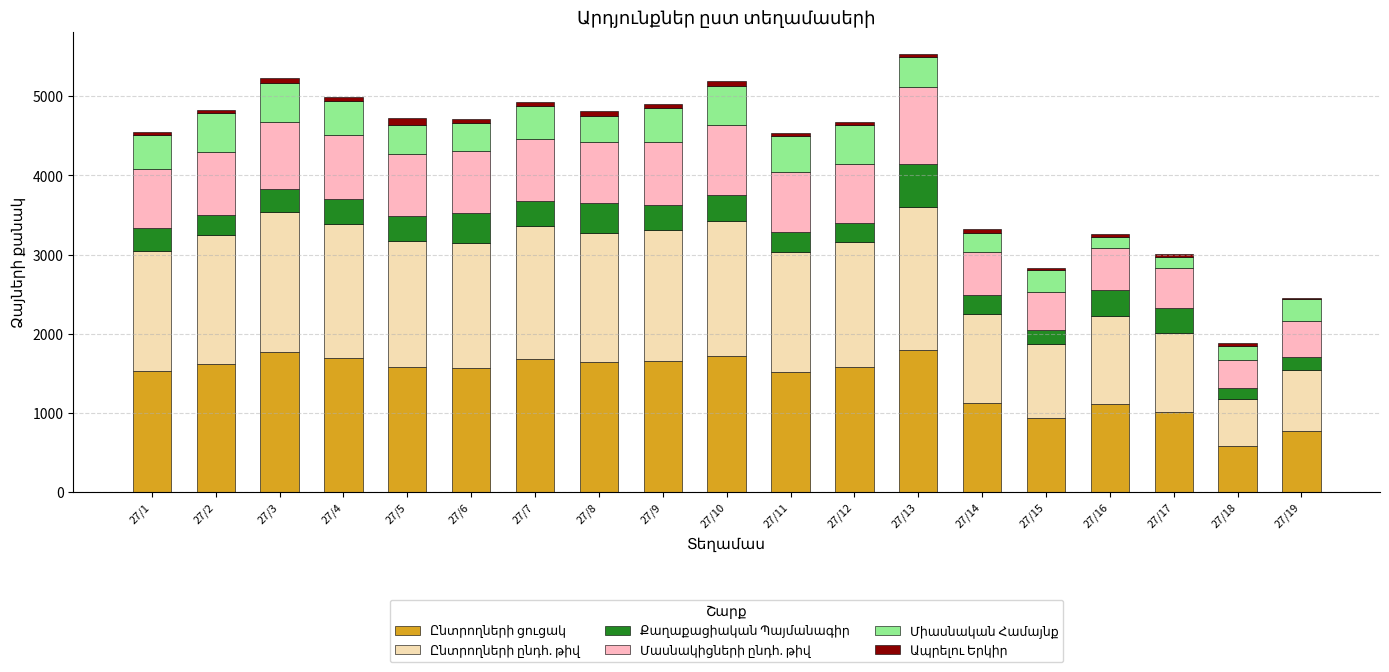

What is the maximum value for Մասնակիցների ընդհ. թիվ?

974